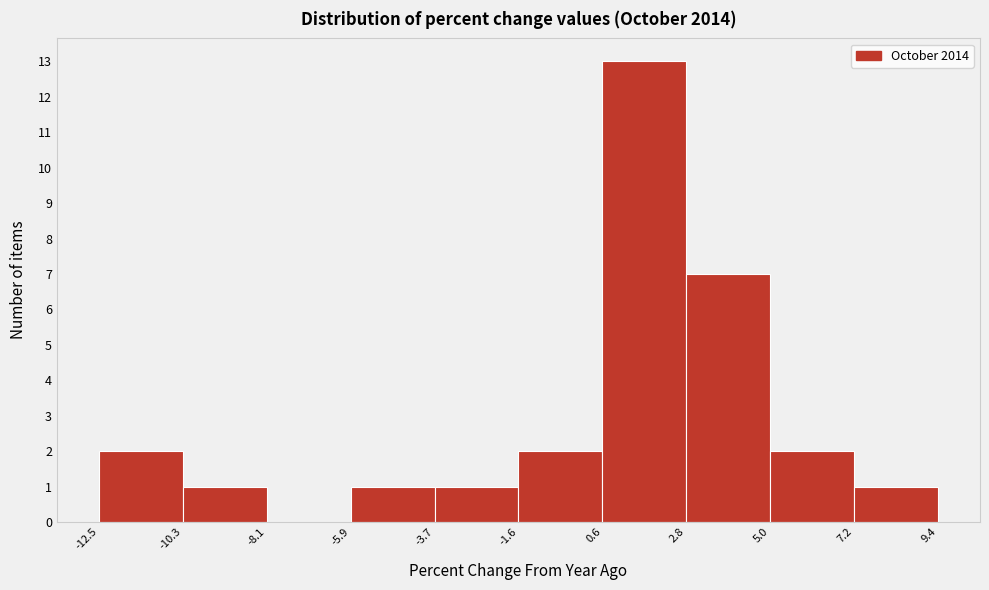

Reading left to right, list every bar in this chart as the range it spans on the x-axis followed by its height. The values are not printed on the chart, so give them approximately, as read against the axis.

-12.5 to -10.3: 2
-10.3 to -8.1: 1
-8.1 to -5.9: 0
-5.9 to -3.7: 1
-3.7 to -1.6: 1
-1.6 to 0.6: 2
0.6 to 2.8: 13
2.8 to 5.0: 7
5.0 to 7.2: 2
7.2 to 9.4: 1